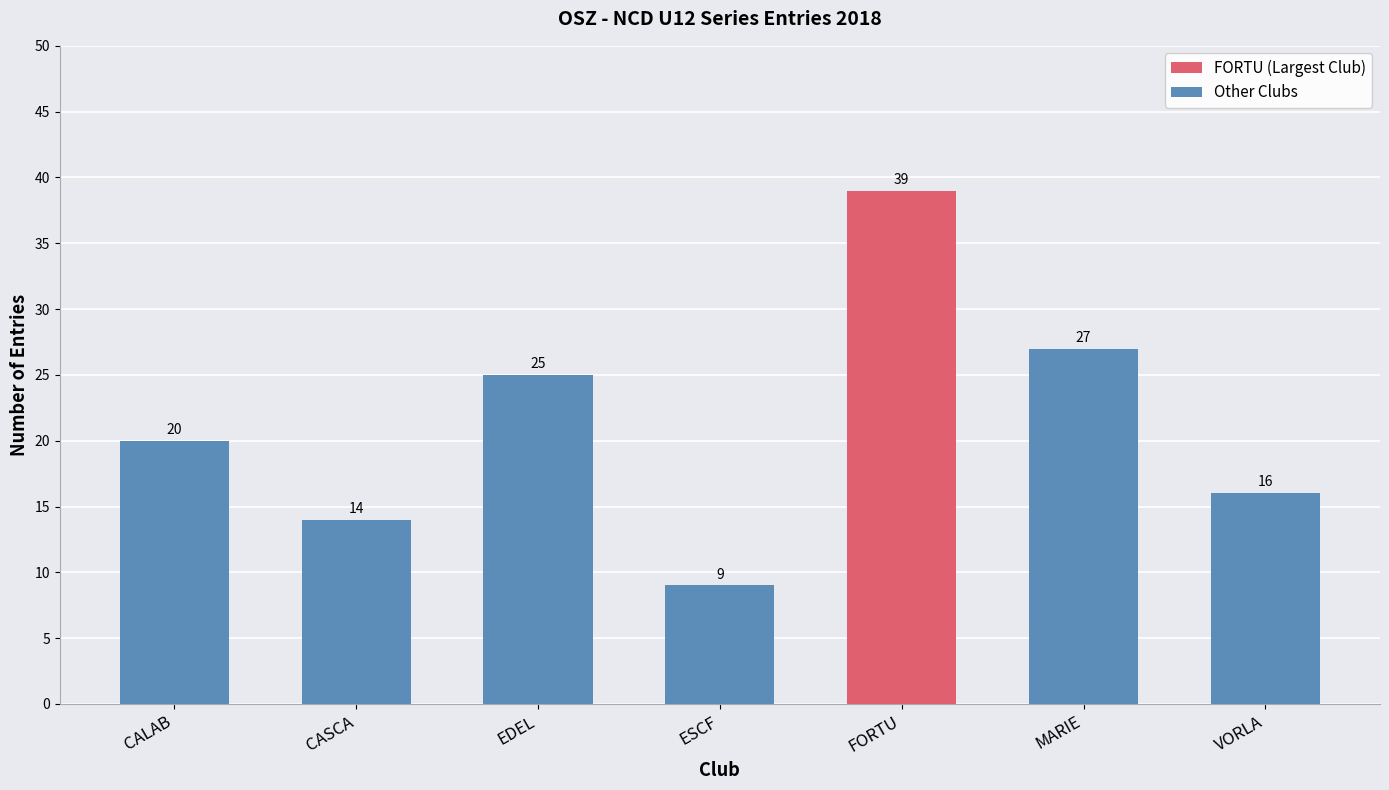

What is the label of the 3rd bar from the left?

EDEL